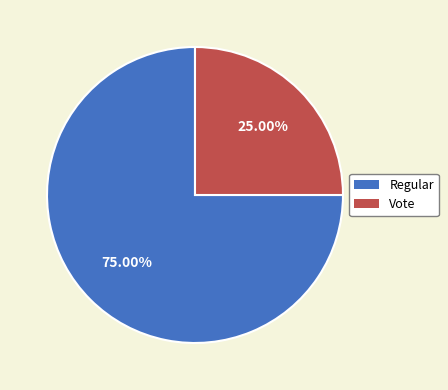

To the nearest percent, what portion does Vote represent?

25%